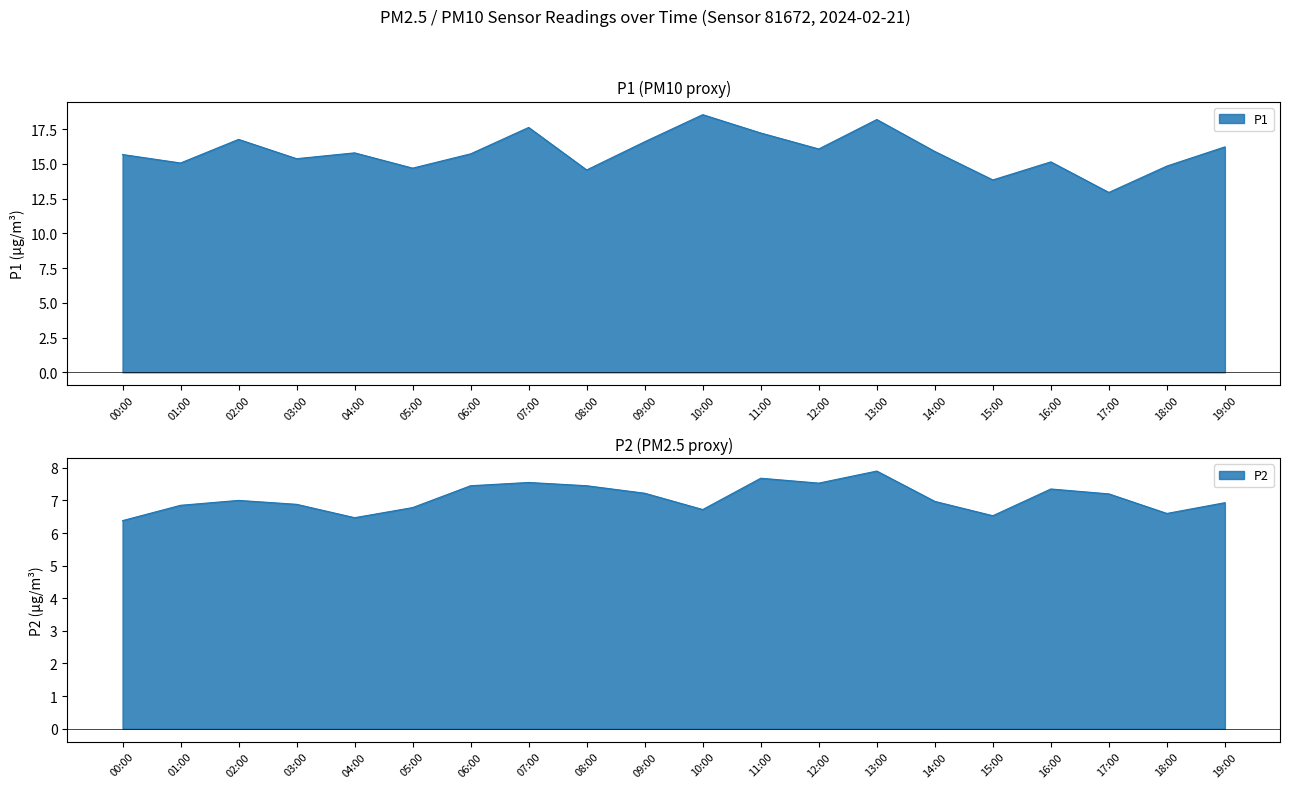

What is the average value of the P1 series?

15.8